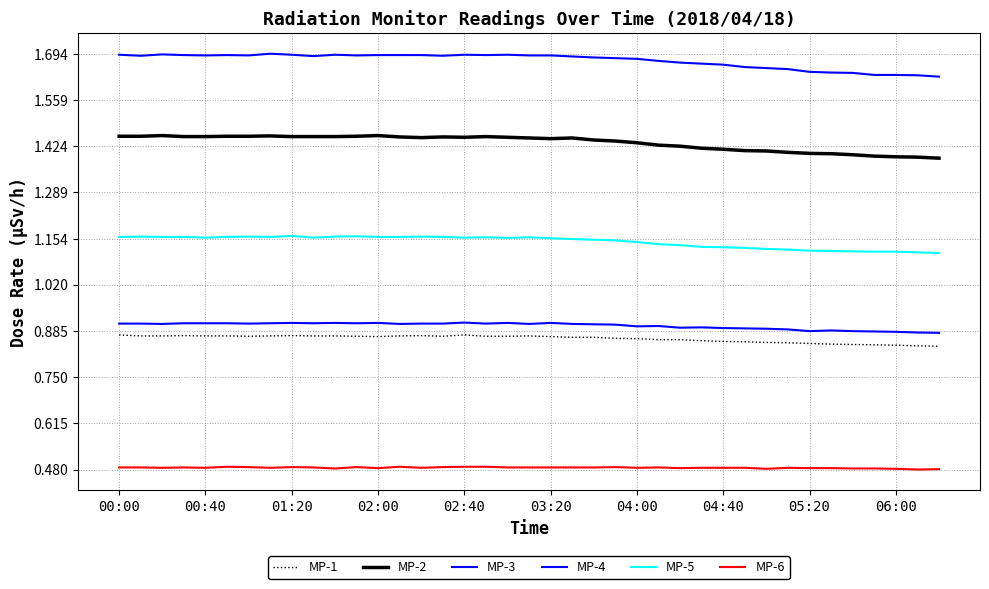

Does the chart display data point markers on the line(s)?

No